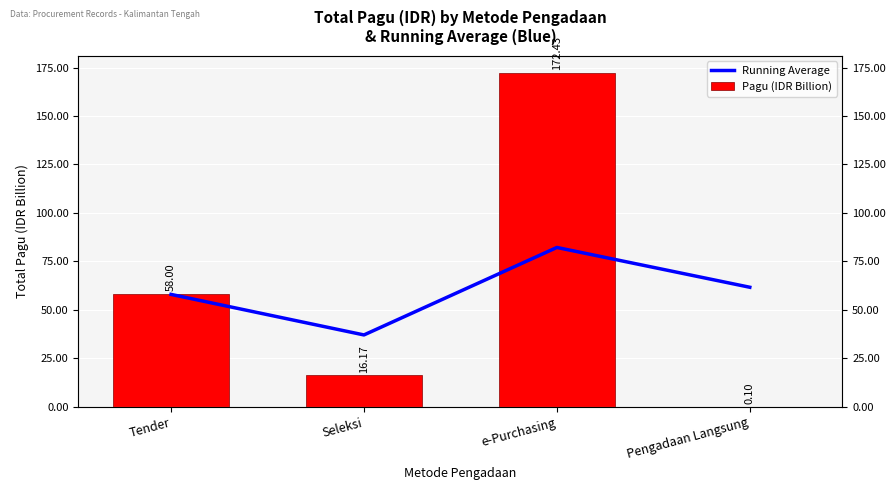

What are all the series names shown in the legend?

Running Average, Pagu (IDR Billion)